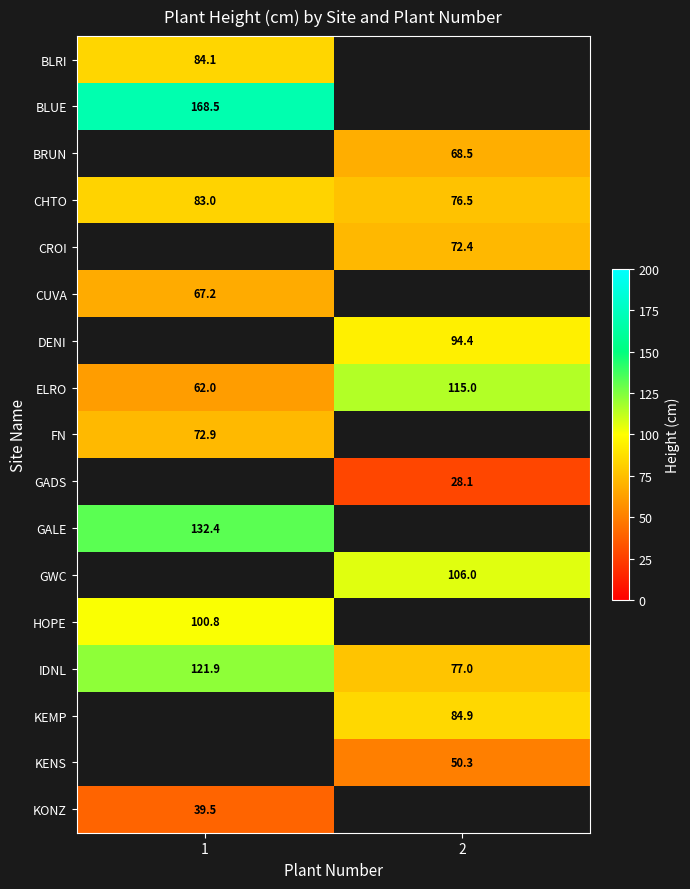

The value of CUVA at 1 is 97.8. True or false?

False